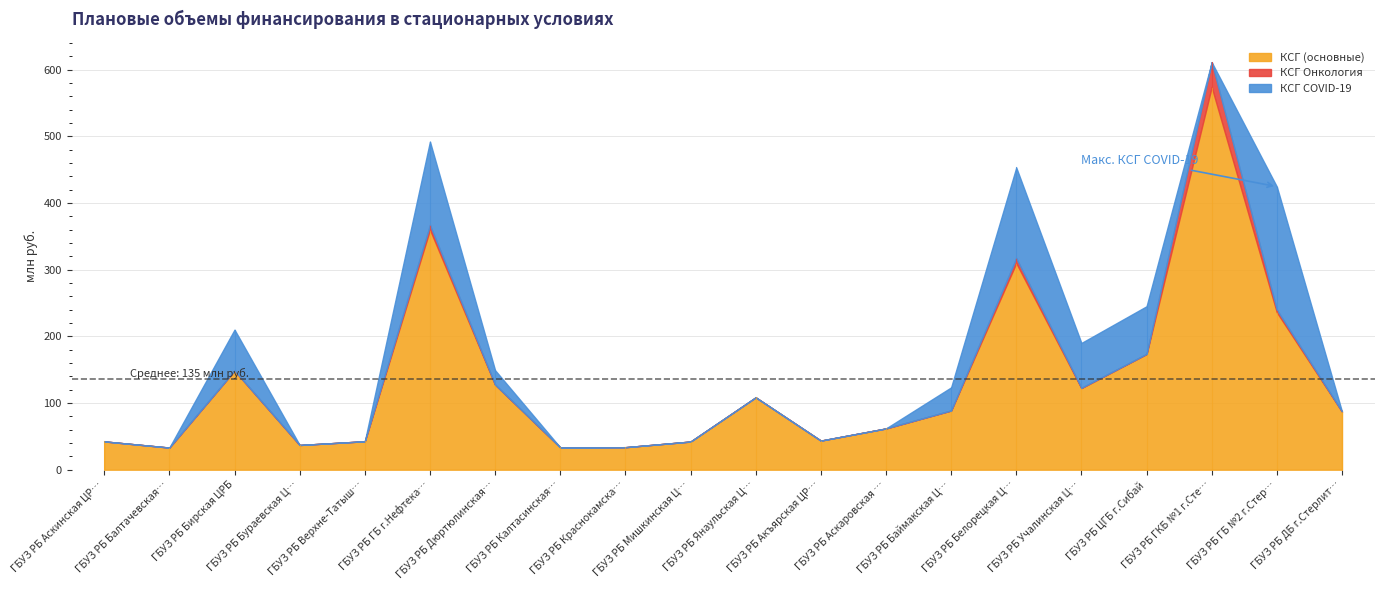

Reading left to right, what are all the values shown in this chart?

КСГ (основные): ГБУЗ РБ Аскинская ЦРБ=42429154	ГБУЗ РБ Балтачевская ЦРБ=33113401	ГБУЗ РБ Бирская ЦРБ=148640255	ГБУЗ РБ Бураевская ЦРБ=37039156	ГБУЗ РБ Верхне-Татышлинская ЦРБ=42621464	ГБУЗ РБ ГБ г.Нефтекамск=359979593	ГБУЗ РБ Дюртюлинская ЦРБ=127531622	ГБУЗ РБ Калтасинская ЦРБ=33426088	ГБУЗ РБ Краснокамская ЦРБ=33746909	ГБУЗ РБ Мишкинская ЦРБ=42202196	ГБУЗ РБ Янаульская ЦРБ=108469921	ГБУЗ РБ Акъярская ЦРБ=43630440	ГБУЗ РБ Аскаровская ЦРБ=61855617	ГБУЗ РБ Баймакская ЦГБ=88756976	ГБУЗ РБ Белорецкая ЦРКБ=309862471	ГБУЗ РБ Учалинская ЦГБ=122338093	ГБУЗ РБ ЦГБ г.Сибай=173436378	ГБУЗ РБ ГКБ №1 г.Стерлитамак=573845817	ГБУЗ РБ ГБ №2 г.Стерлитамак=236074696	ГБУЗ РБ ДБ г.Стерлитамак=87181916
КСГ Онкология: ГБУЗ РБ Аскинская ЦРБ=0	ГБУЗ РБ Балтачевская ЦРБ=75481	ГБУЗ РБ Бирская ЦРБ=0	ГБУЗ РБ Бураевская ЦРБ=0	ГБУЗ РБ Верхне-Татышлинская ЦРБ=0	ГБУЗ РБ ГБ г.Нефтекамск=6797588	ГБУЗ РБ Дюртюлинская ЦРБ=71104	ГБУЗ РБ Калтасинская ЦРБ=0	ГБУЗ РБ Краснокамская ЦРБ=0	ГБУЗ РБ Мишкинская ЦРБ=0	ГБУЗ РБ Янаульская ЦРБ=18618	ГБУЗ РБ Акъярская ЦРБ=0	ГБУЗ РБ Аскаровская ЦРБ=0	ГБУЗ РБ Баймакская ЦГБ=0	ГБУЗ РБ Белорецкая ЦРКБ=7262250	ГБУЗ РБ Учалинская ЦГБ=425753	ГБУЗ РБ ЦГБ г.Сибай=145000	ГБУЗ РБ ГКБ №1 г.Стерлитамак=37204139	ГБУЗ РБ ГБ №2 г.Стерлитамак=3766063	ГБУЗ РБ ДБ г.Стерлитамак=0
КСГ COVID-19: ГБУЗ РБ Аскинская ЦРБ=0	ГБУЗ РБ Балтачевская ЦРБ=0	ГБУЗ РБ Бирская ЦРБ=61384916	ГБУЗ РБ Бураевская ЦРБ=0	ГБУЗ РБ Верхне-Татышлинская ЦРБ=0	ГБУЗ РБ ГБ г.Нефтекамск=125315497	ГБУЗ РБ Дюртюлинская ЦРБ=21560560	ГБУЗ РБ Калтасинская ЦРБ=0	ГБУЗ РБ Краснокамская ЦРБ=0	ГБУЗ РБ Мишкинская ЦРБ=0	ГБУЗ РБ Янаульская ЦРБ=0	ГБУЗ РБ Акъярская ЦРБ=0	ГБУЗ РБ Аскаровская ЦРБ=0	ГБУЗ РБ Баймакская ЦГБ=34653178	ГБУЗ РБ Белорецкая ЦРКБ=136032579	ГБУЗ РБ Учалинская ЦГБ=67273130	ГБУЗ РБ ЦГБ г.Сибай=71488160	ГБУЗ РБ ГКБ №1 г.Стерлитамак=0	ГБУЗ РБ ГБ №2 г.Стерлитамак=184636480	ГБУЗ РБ ДБ г.Стерлитамак=0